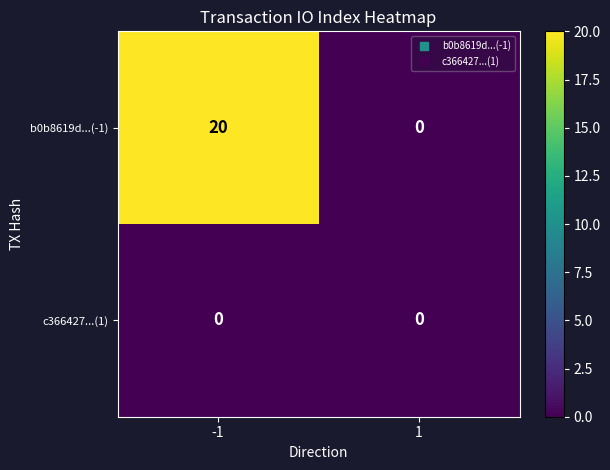

What is the maximum value shown in the chart?

20